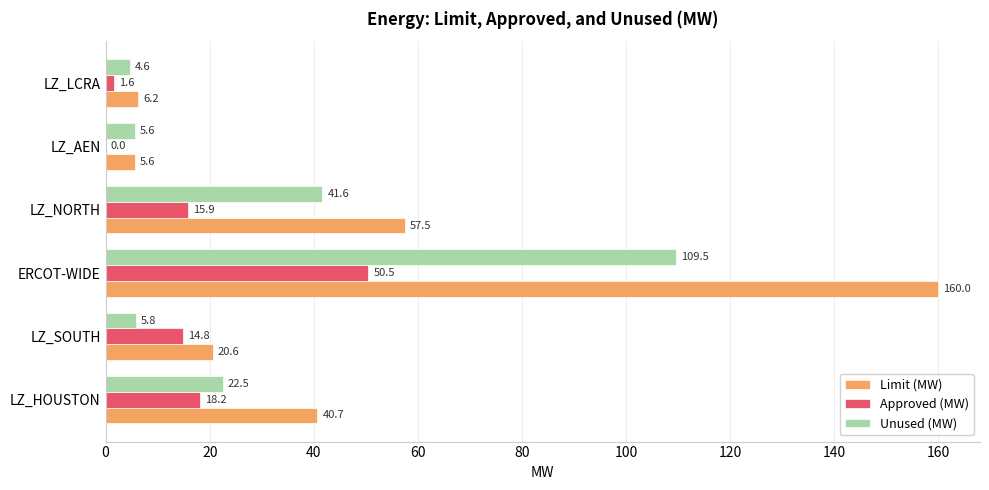

Which series changed the most between ERCOT-WIDE and LZ_LCRA?

Limit (MW)